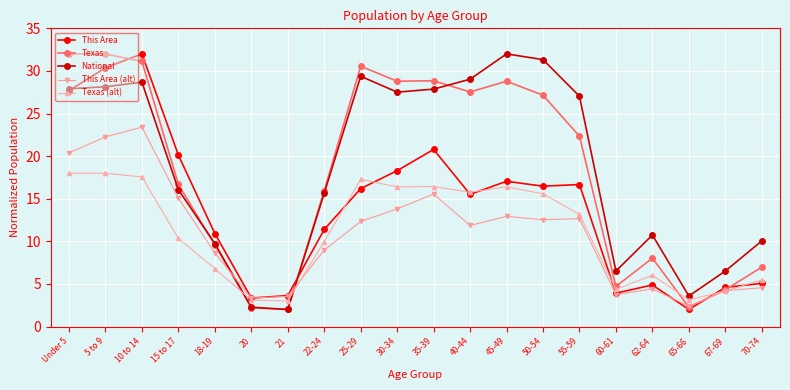

How many values in the Texas (alt) series are below 13?

10